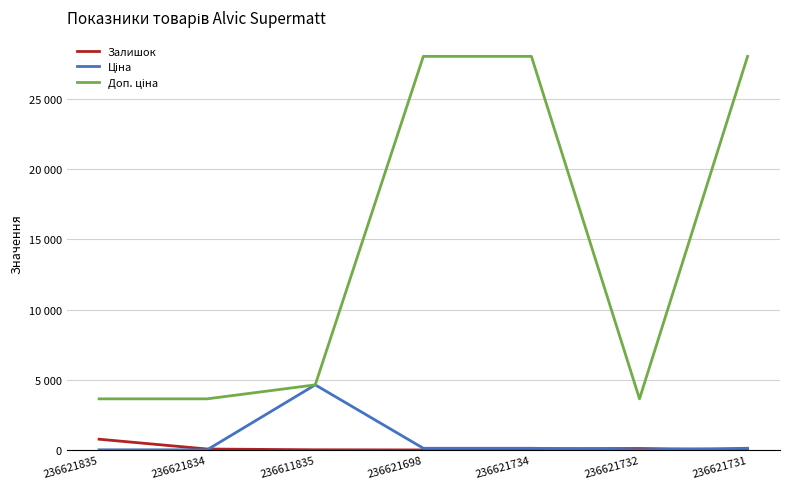

What is the label of the 5th point from the left?

236621734